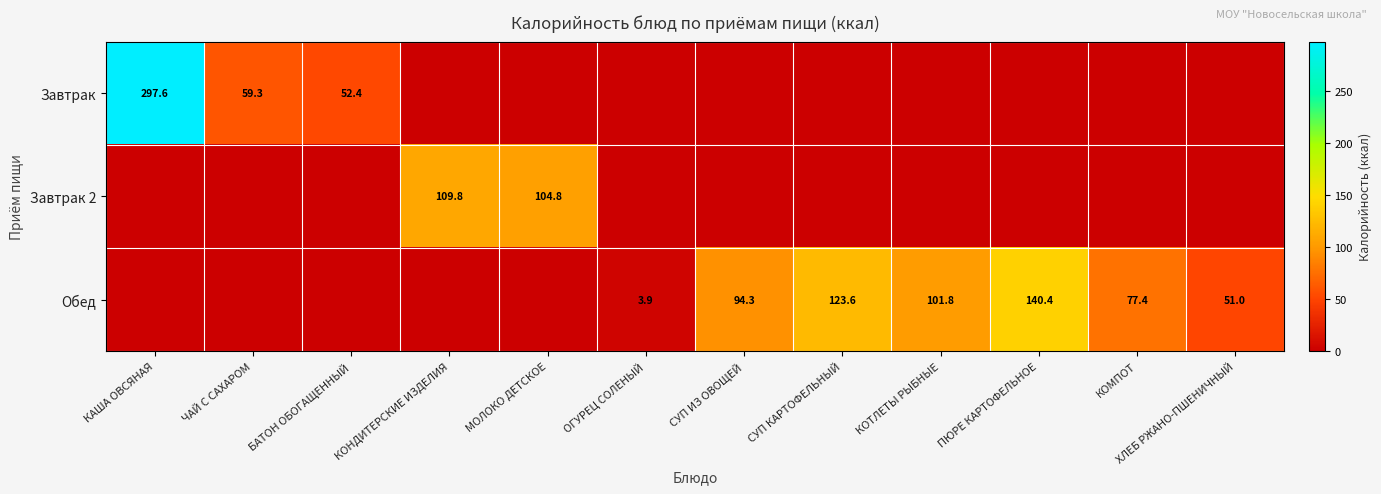

Is it true that Завтрак equals 297.6 at КАША ОВСЯНАЯ?

True